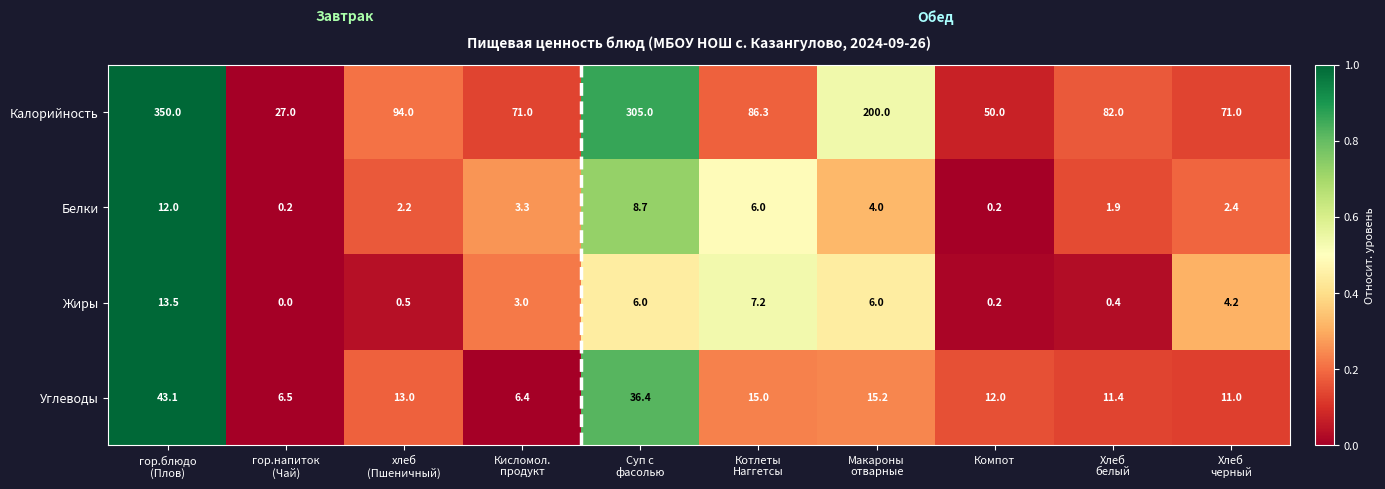

Between Котлеты
Наггетсы and Хлеб
белый, which series saw the biggest shift?

Жиры